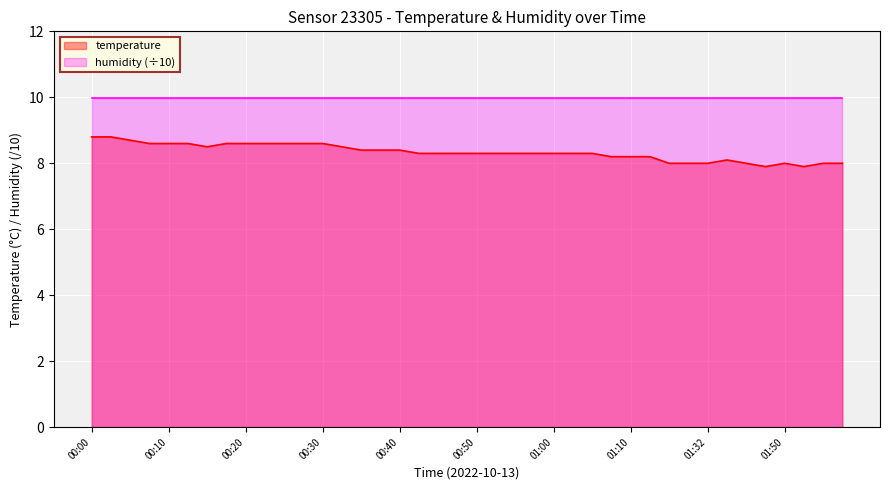

List the labels in order of value, smallest first.

01:48, 01:53, 01:21, 01:27, 01:32, 01:43, 01:50, 01:55, 01:58, 01:37, 01:07, 01:10, 01:13, 00:42, 00:45, 00:47, 00:50, 00:52, 00:55, 00:57, 01:00, 01:02, 01:05, 00:35, 00:37, 00:40, 00:15, 00:33, 00:08, 00:10, 00:13, 00:18, 00:20, 00:23, 00:25, 00:28, 00:30, 00:05, 00:00, 00:03